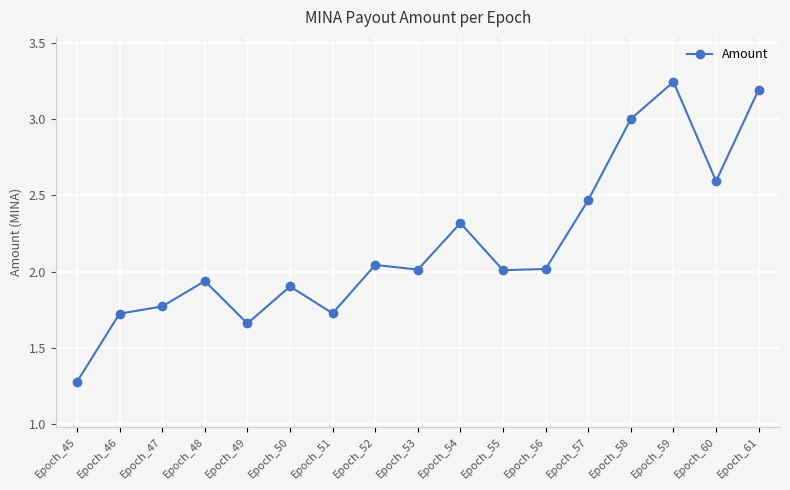

Where is the first local maximum?

Epoch_48